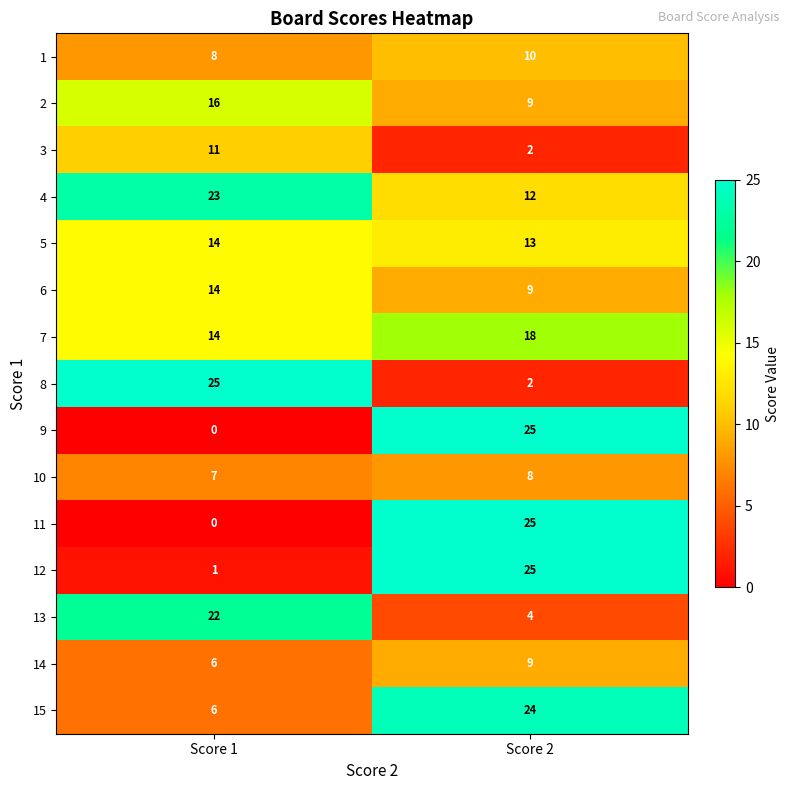

What is the sum of the 4 values at Score 1 and Score 2?

35